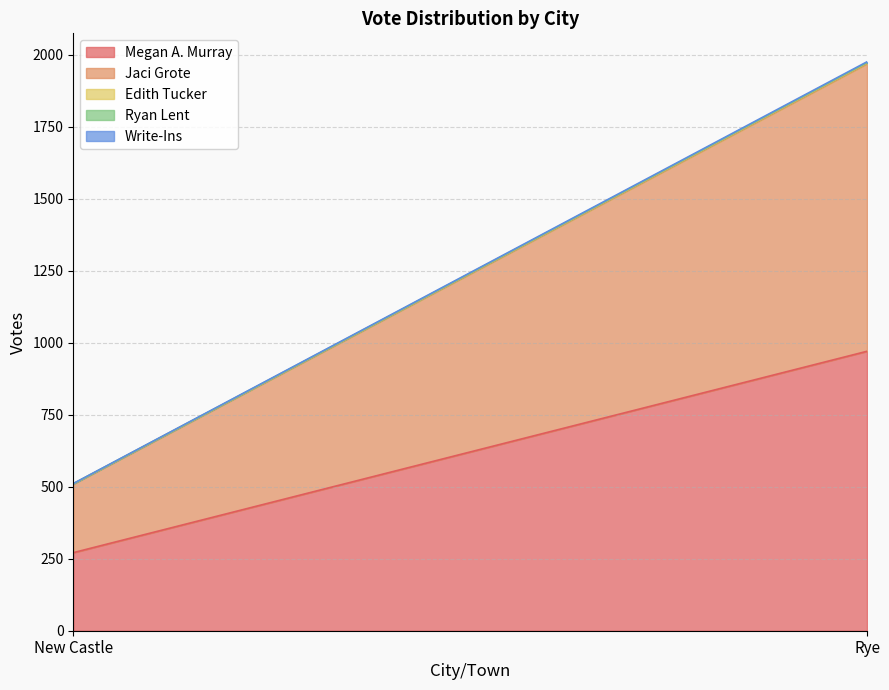

What is the sum of the Write-Ins values at Rye and New Castle?

4